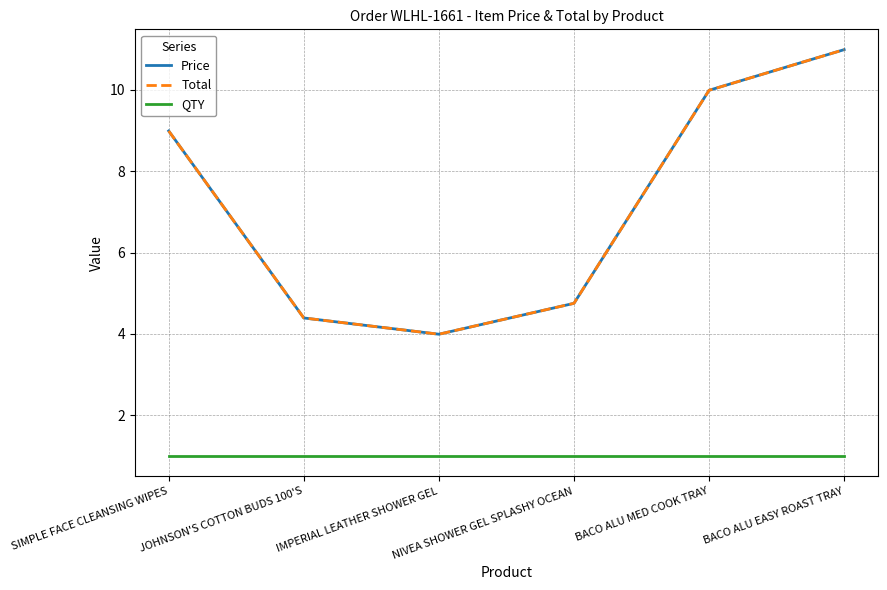

Does the chart display data point markers on the line(s)?

No